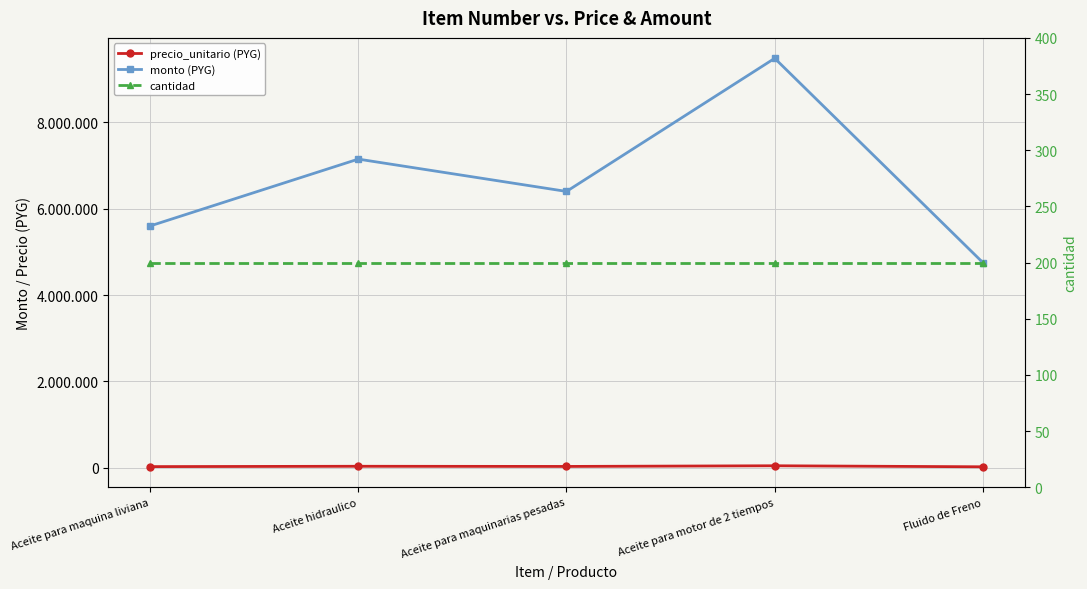

Where is monto (PYG) nearest to the value 7116700?

Aceite hidraulico